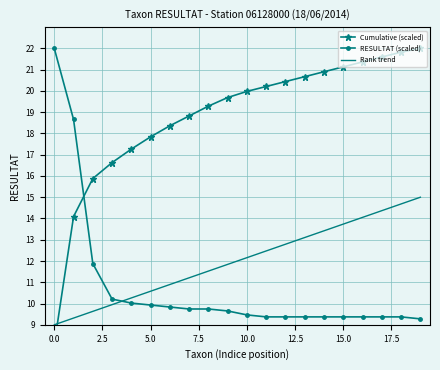

The value of Rank trend at 15.0 is 13.7. True or false?

True